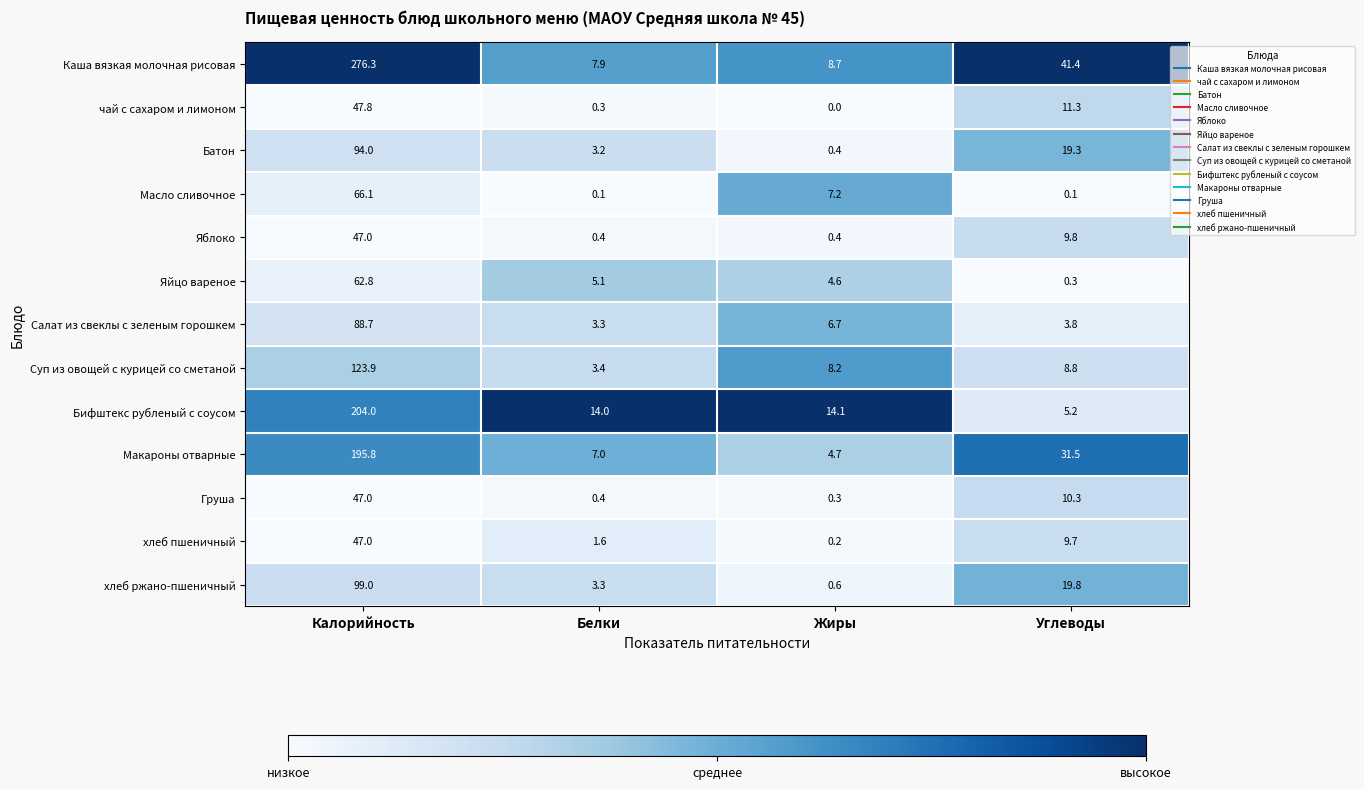

What is the difference between the highest and lowest values at Белки?

13.9